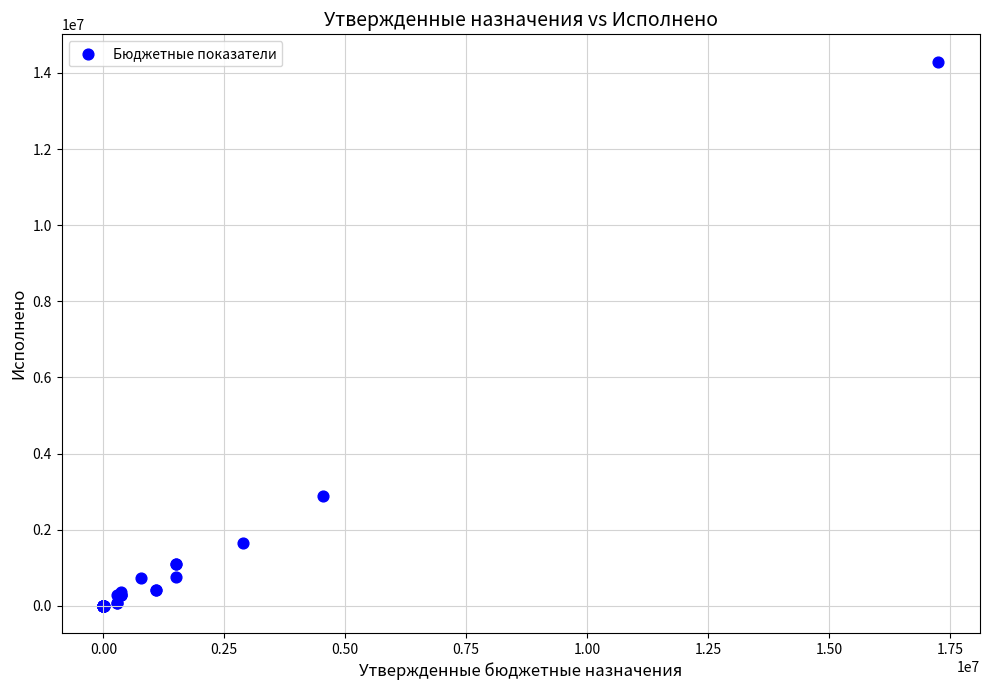

What Y value in the scatter plot is closest to 7150599?

2876459.9